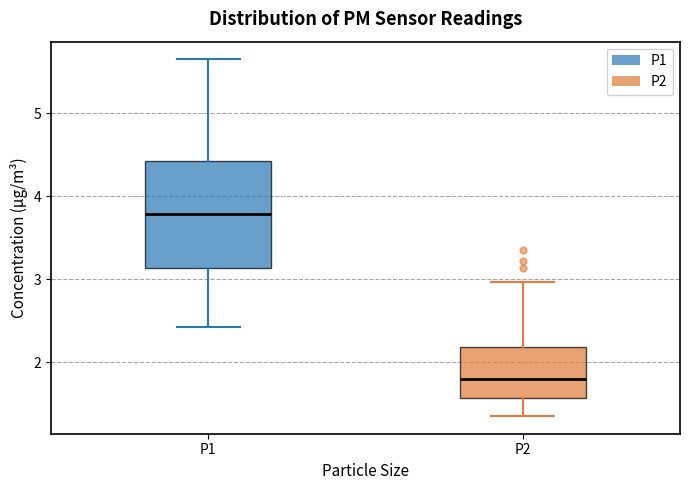

Where does the lower whisker of the box for P1 end on the y-axis? The values are not printed on the chart, so give them approximately, as read against the axis.

2.4